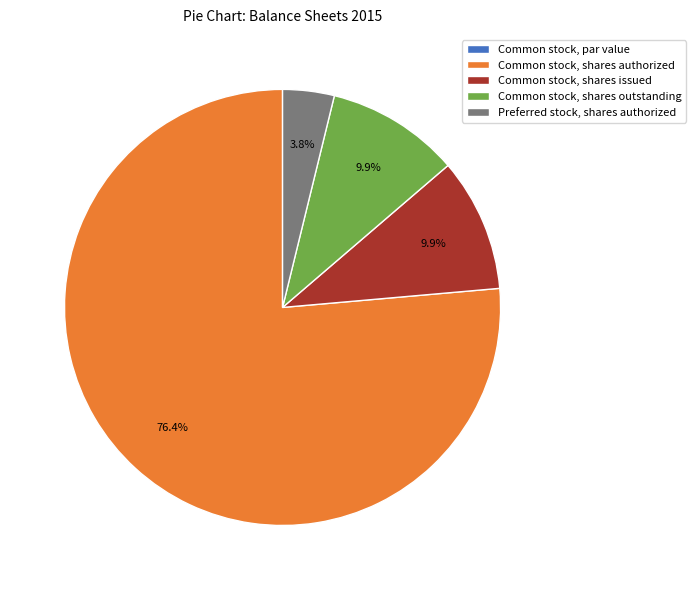

Approximately how many times larger is the value at Common stock, shares outstanding compared to Common stock, shares issued?

1.0